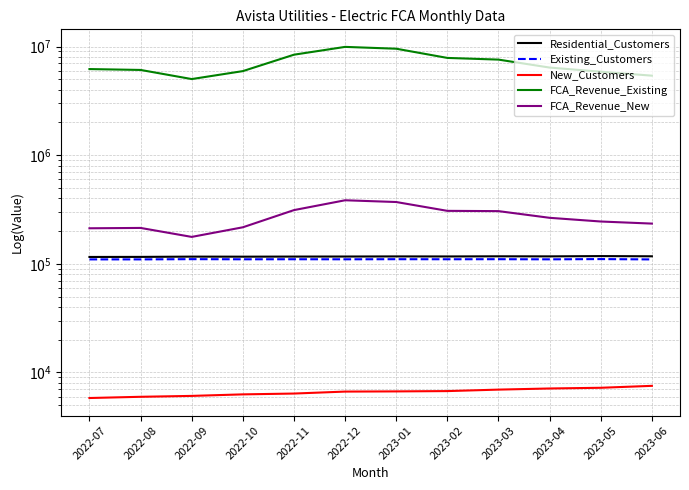

Between 2023-03 and 2022-12, which is larger?

2023-03